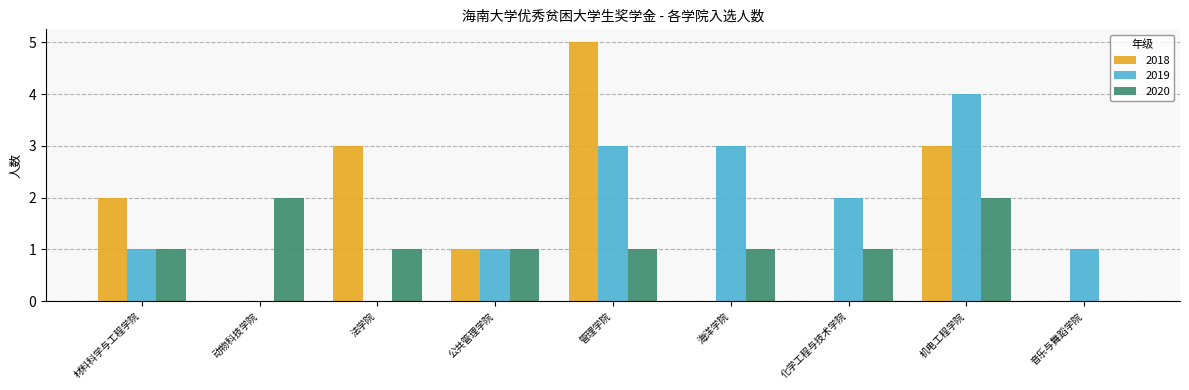

Is it true that 2020 equals 2 at 化学工程与技术学院?

False